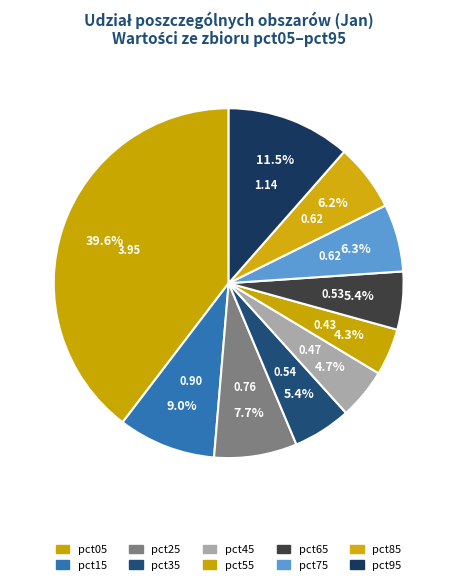

Does pct15 account for over 50% of the chart?

No